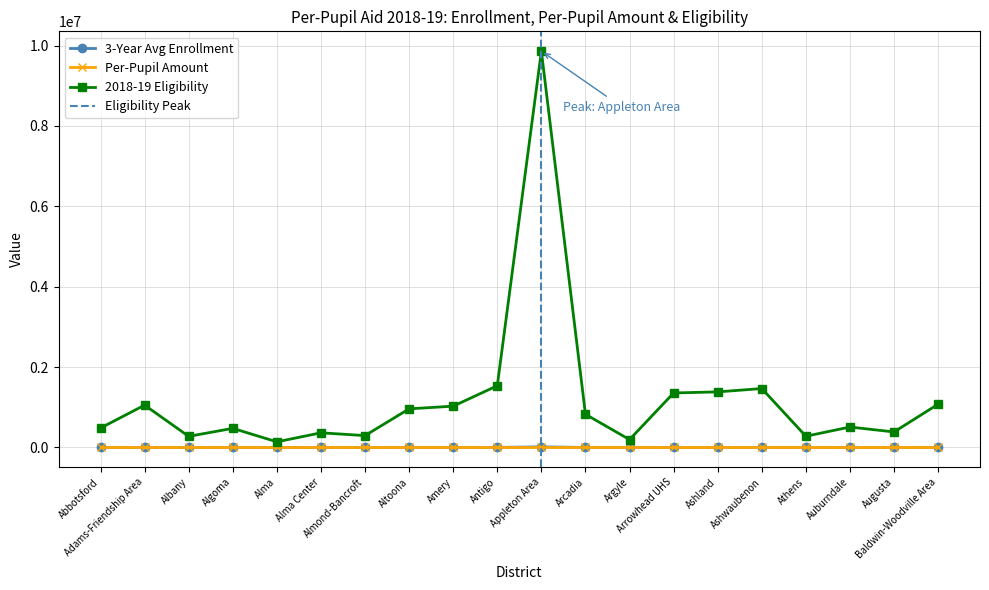

What is the total value across all series at Arrowhead UHS?

1358470